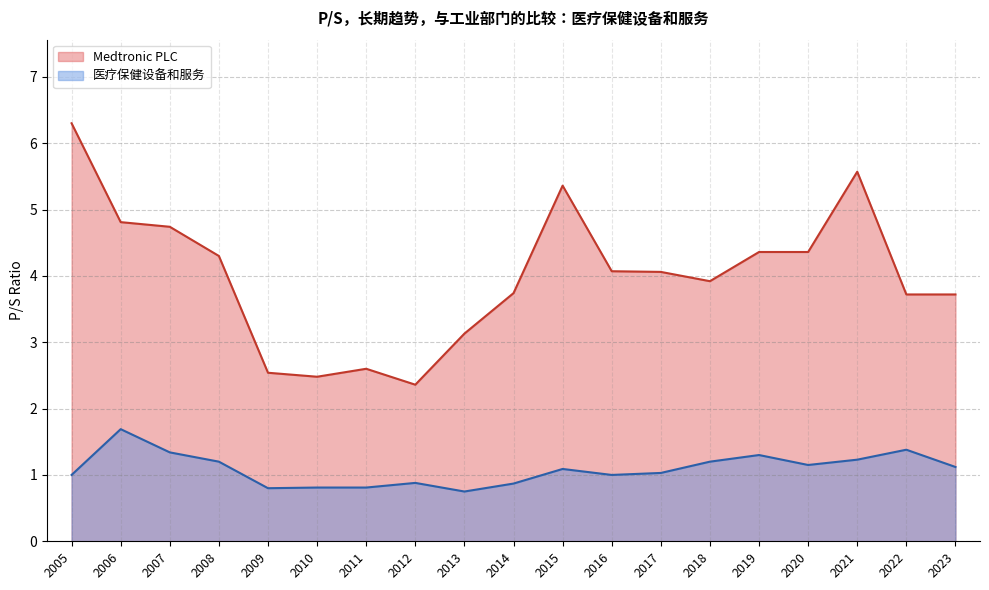

Is the value of Medtronic PLC at 2019 greater than the value of 医疗保健设备和服务 at 2021?

Yes